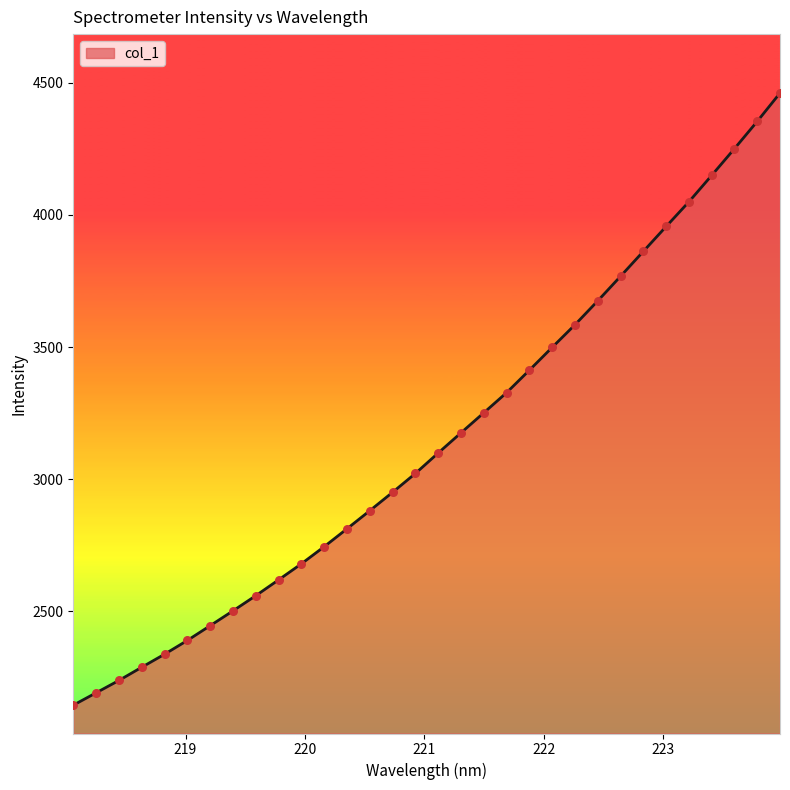

What is the maximum value shown in the chart?

4461.6